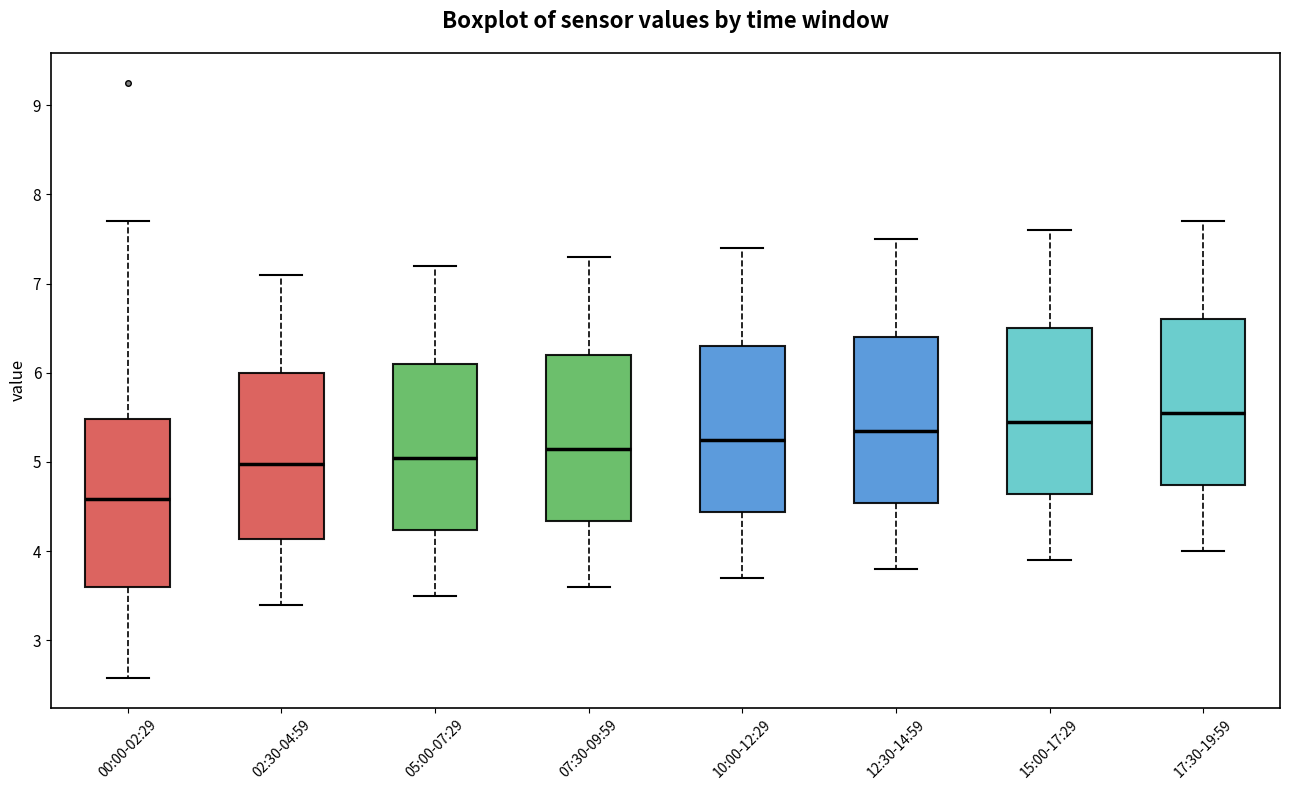

Where does the lower whisker of the box for 00:00-02:29 end on the y-axis? The values are not printed on the chart, so give them approximately, as read against the axis.

2.6